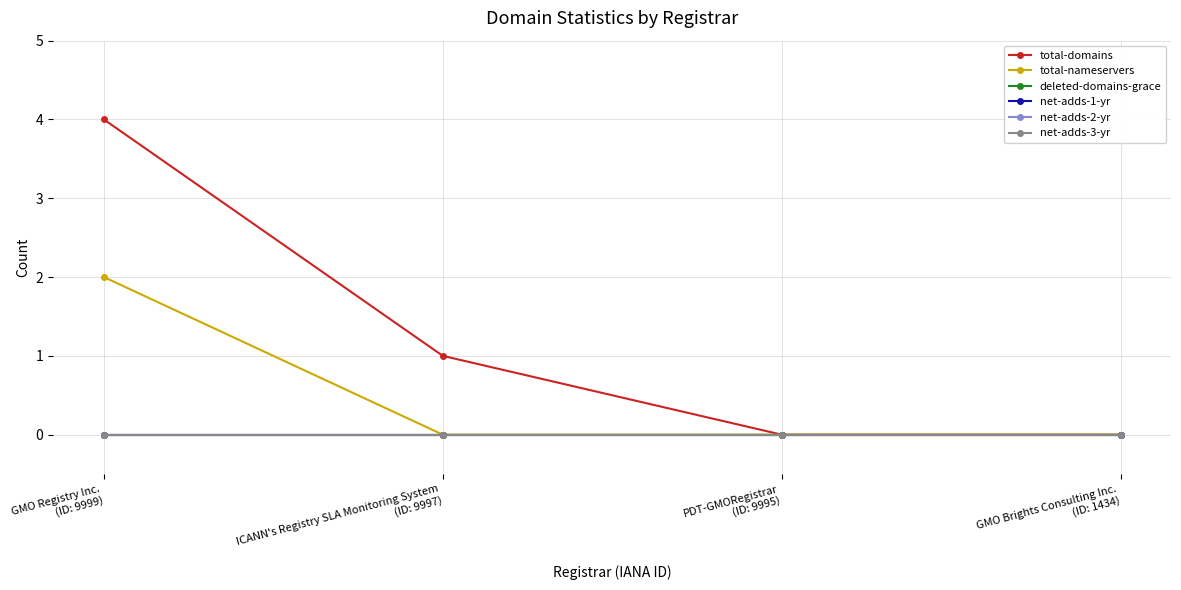

Rank the series at ICANN's Registry SLA Monitoring System
(ID: 9997) from highest to lowest value.

total-domains, total-nameservers, deleted-domains-grace, net-adds-1-yr, net-adds-2-yr, net-adds-3-yr